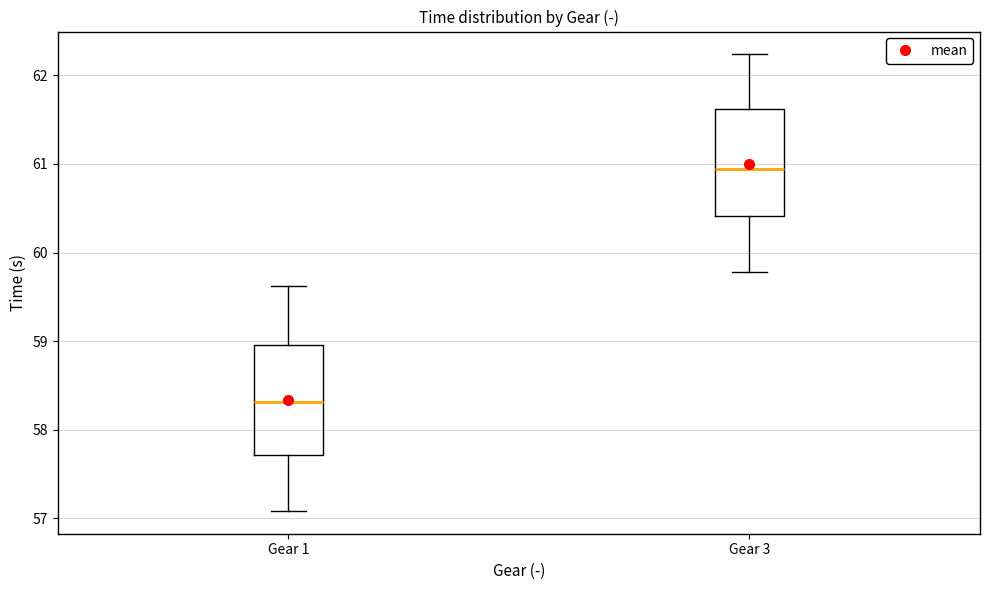

Reading left to right, read every box against the y-axis: the position of its median line, the range the box covers, and the ends of its whiskers. The values are not printed on the chart, so give them approximately, as read against the axis.

Gear 1: median 58.3, box 57.7 to 59.0, whiskers 57.1 to 59.6
Gear 3: median 60.9, box 60.4 to 61.6, whiskers 59.8 to 62.2